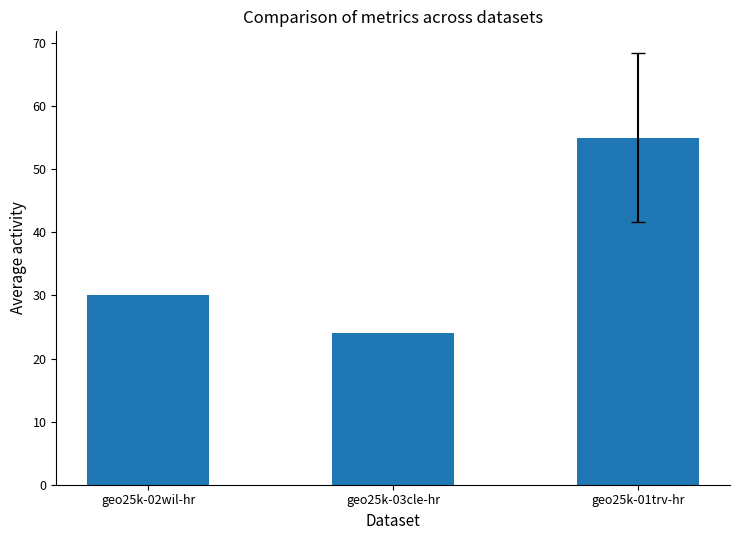

The chart shows a value of 24 at geo25k-03cle-hr. True or false?

True